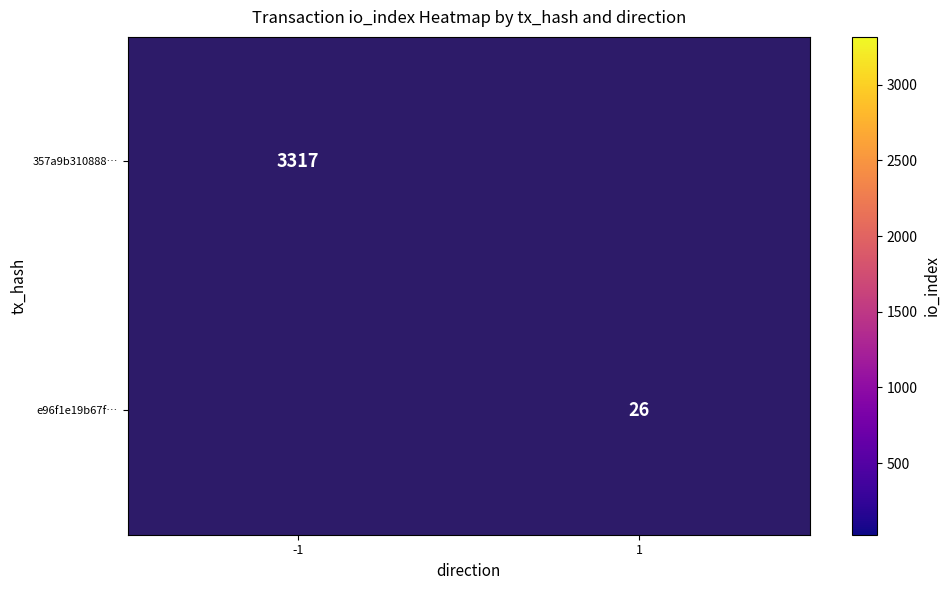

Which category has the lowest value across all series?

1